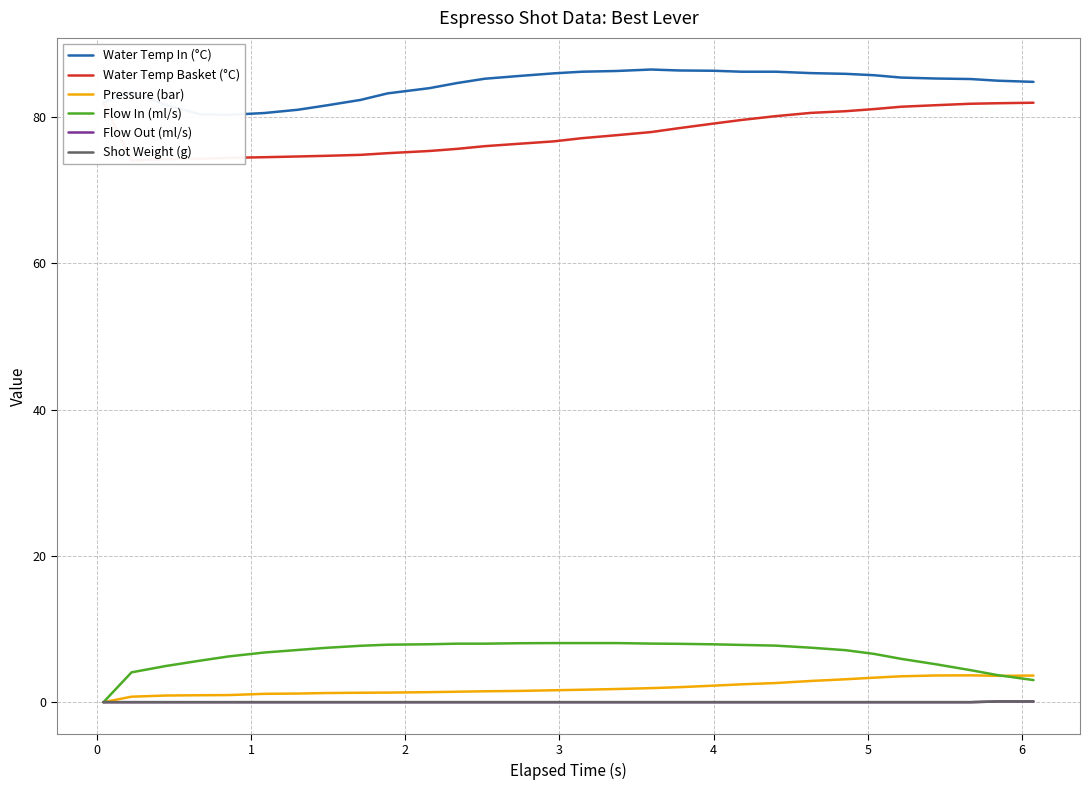

Which series has the widest spread of values?

Flow In (ml/s)